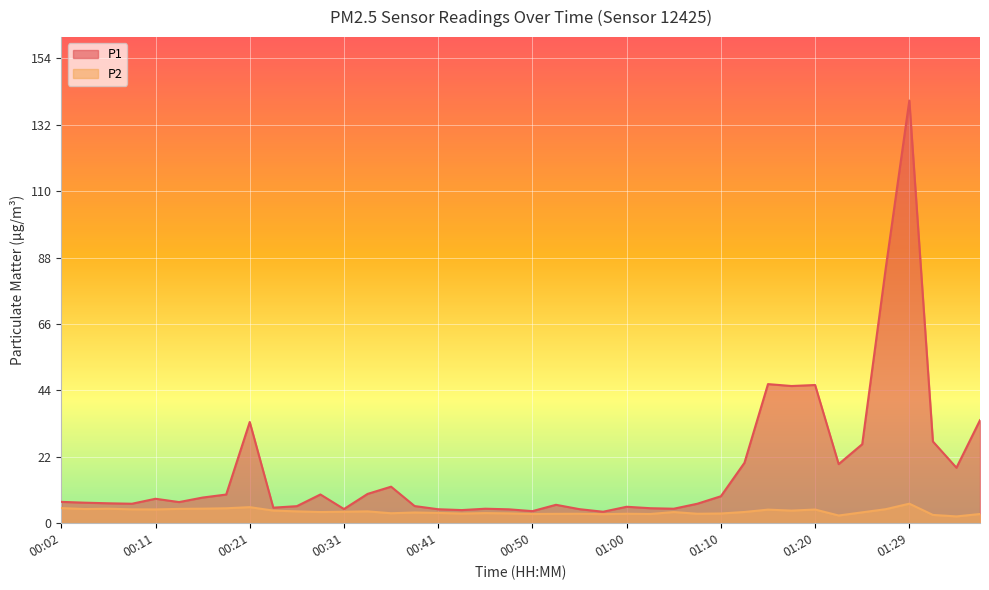

What is the label of the 24th point from the left?

00:58